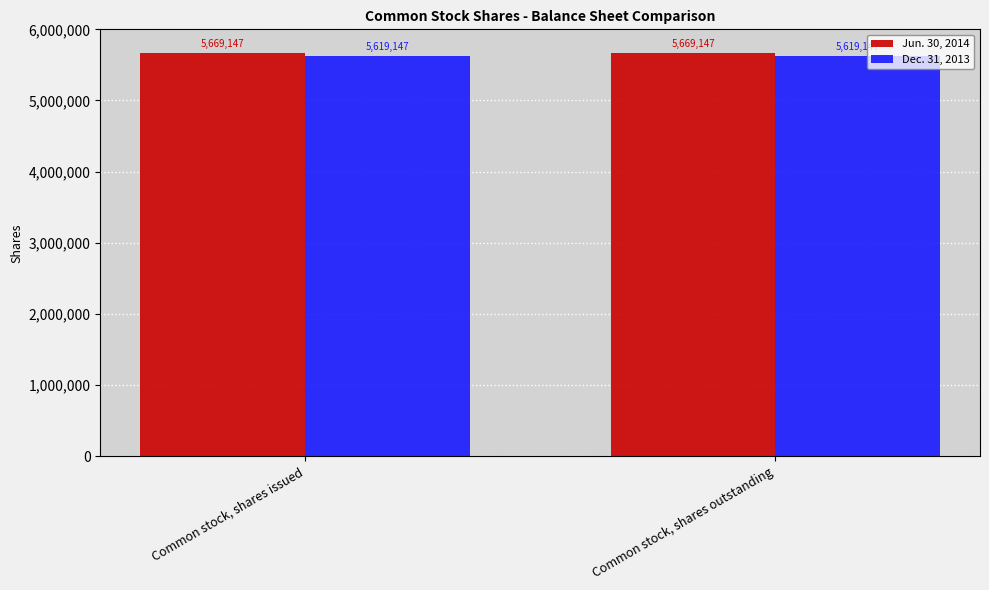

What is the label of the 2nd bar from the right?

Common stock, shares issued